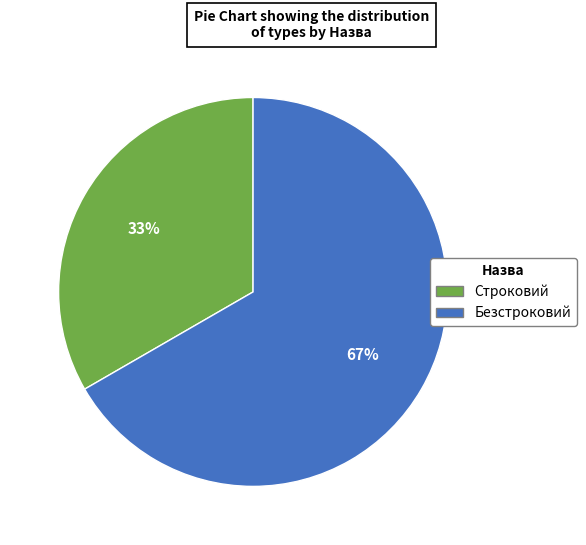

Is Безстроковий the majority of the pie?

Yes